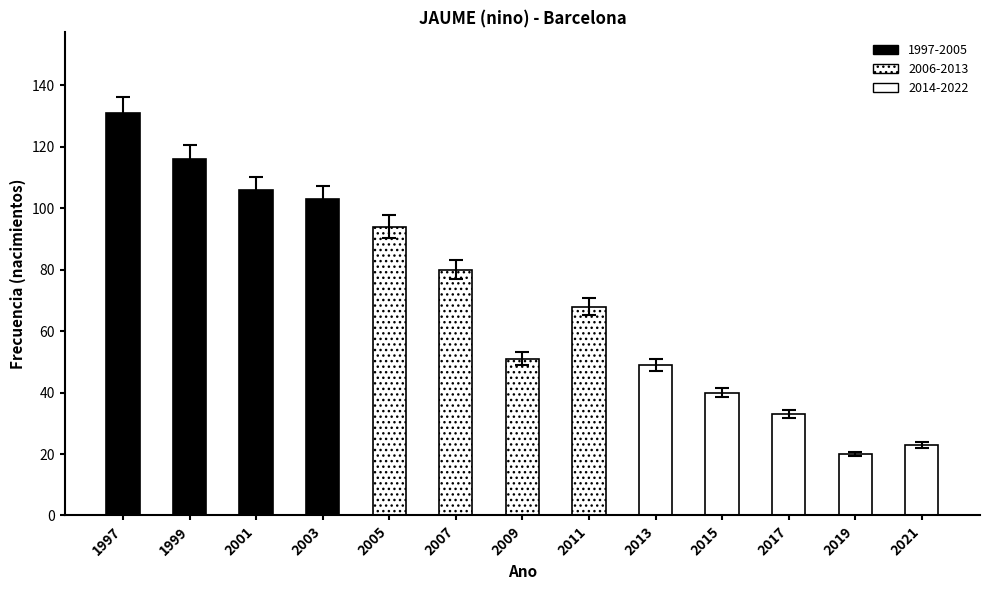

Is it true that the value at 2001 is 106?

True